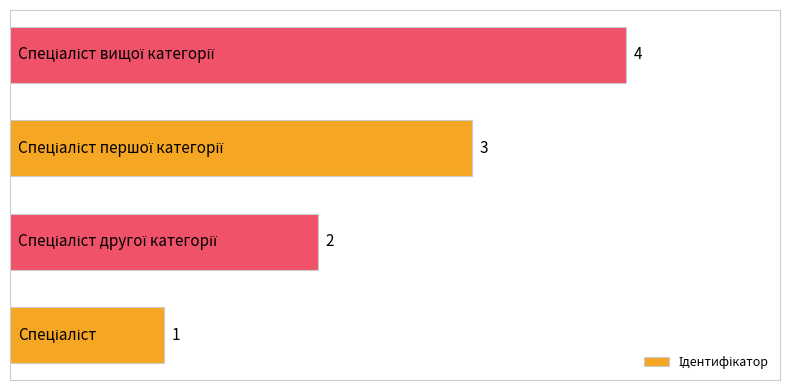

What is the difference between the maximum and minimum values?

3